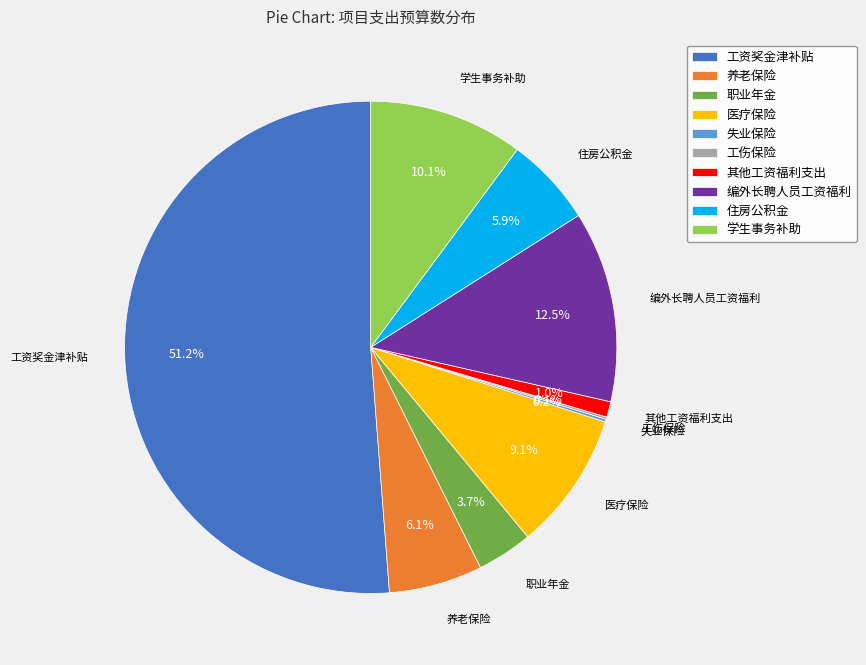

Between 养老保险 and 职业年金, which is larger?

养老保险